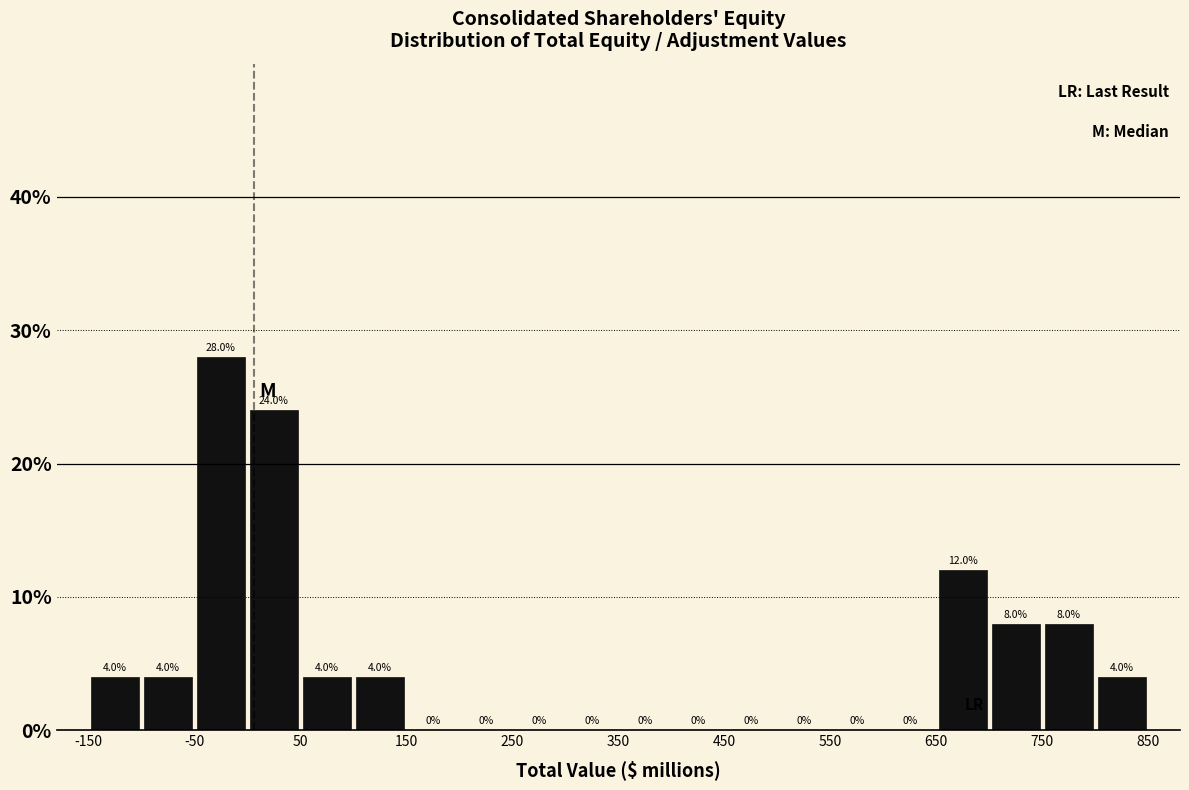

How tall is the bar that spans -150 to -100 on the x-axis?

4.0